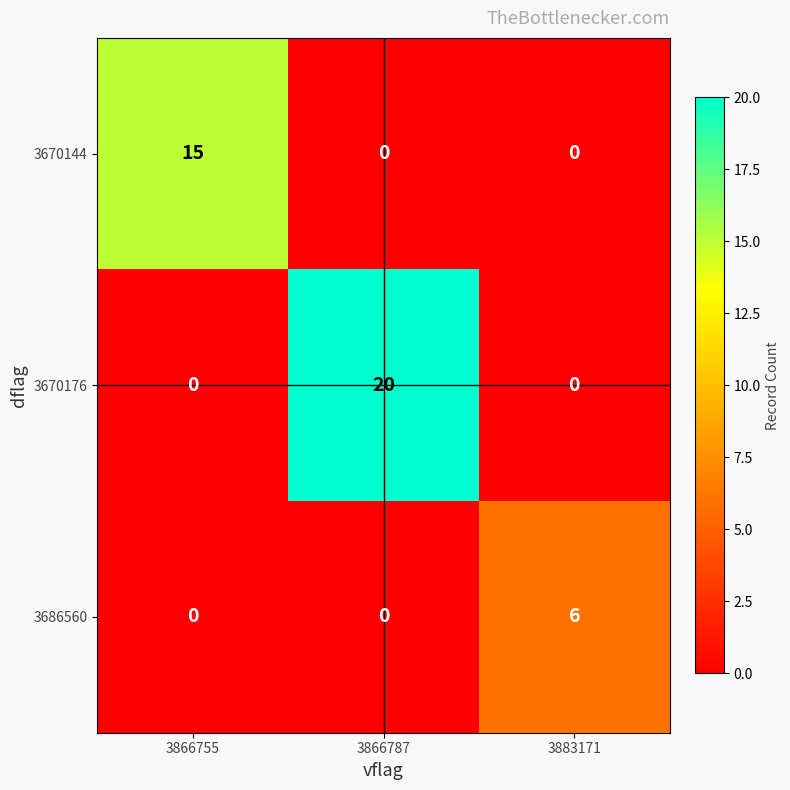

How many positive values does the 3670176 series have?

1